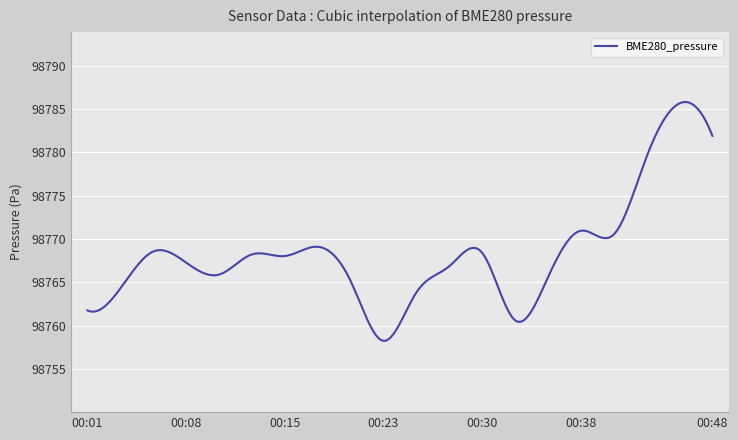

What is the maximum value shown in the chart?

98785.8